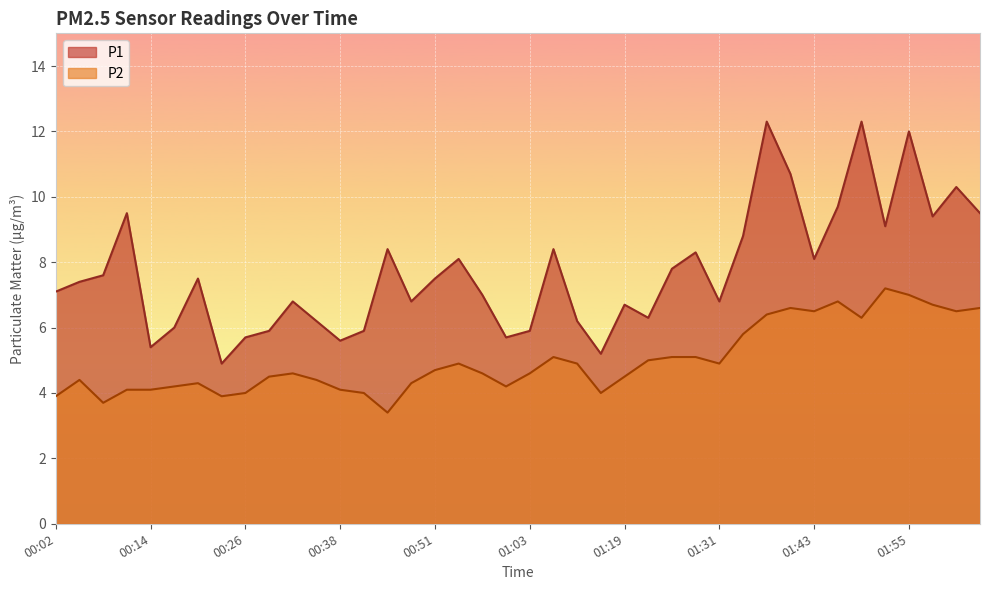

How many data points does each series have?

40